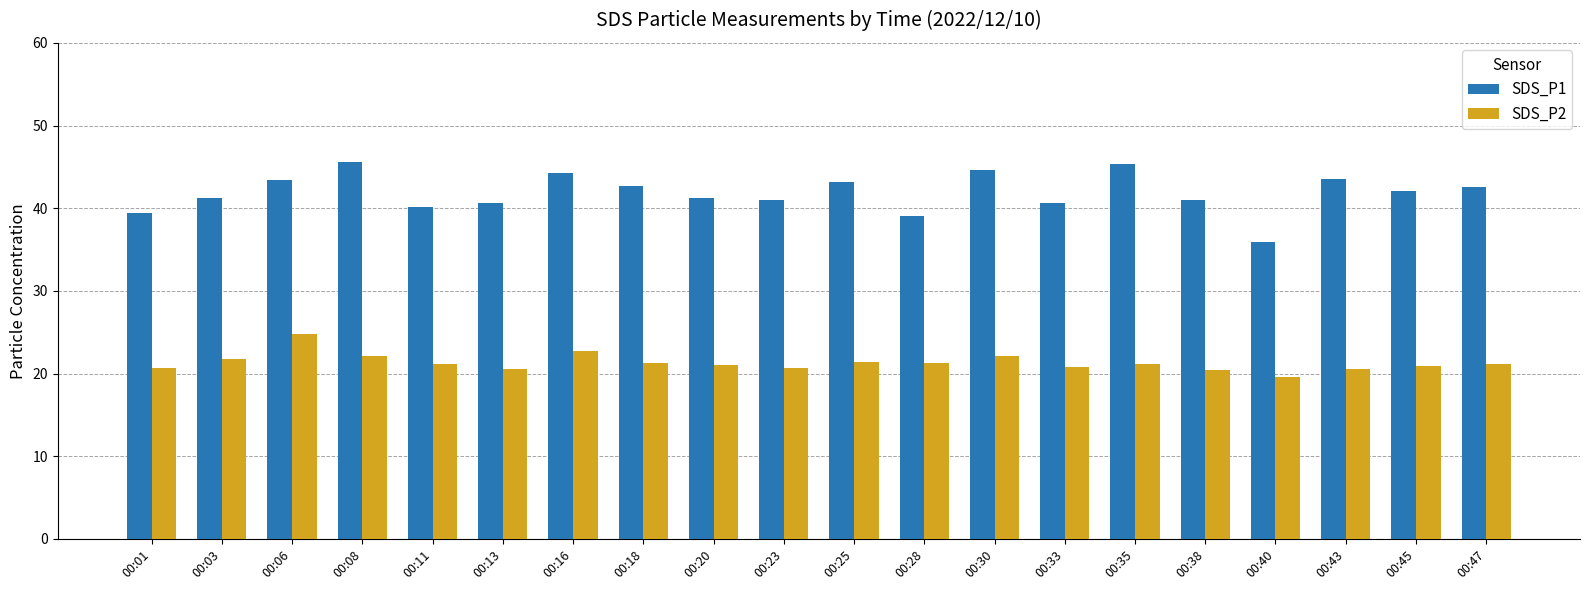

What is the value of the SDS_P1 bar at the 13th from the left?

44.7